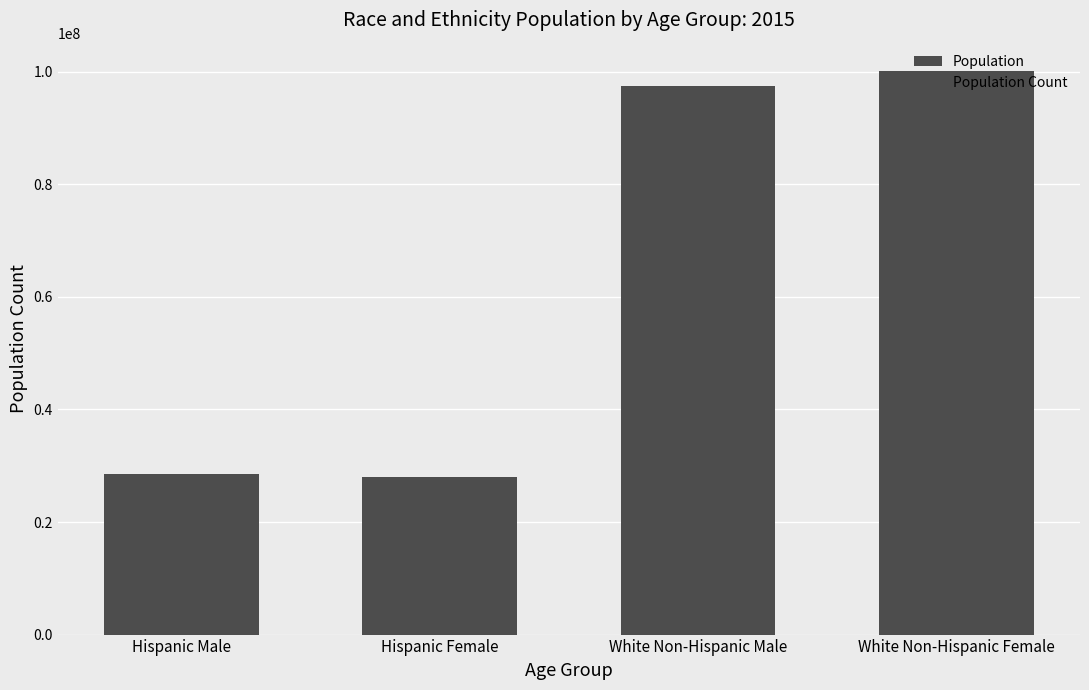

Rank the categories by value from lowest to highest.

Hispanic Female, Hispanic Male, White Non-Hispanic Male, White Non-Hispanic Female